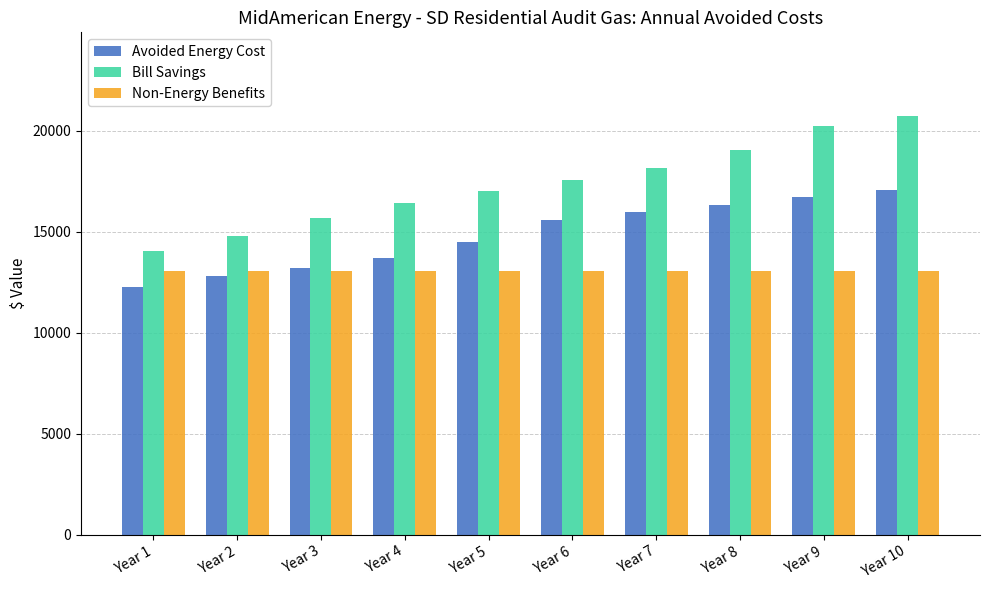

At Year 7, list the series in order from largest to smallest.

Bill Savings, Avoided Energy Cost, Non-Energy Benefits